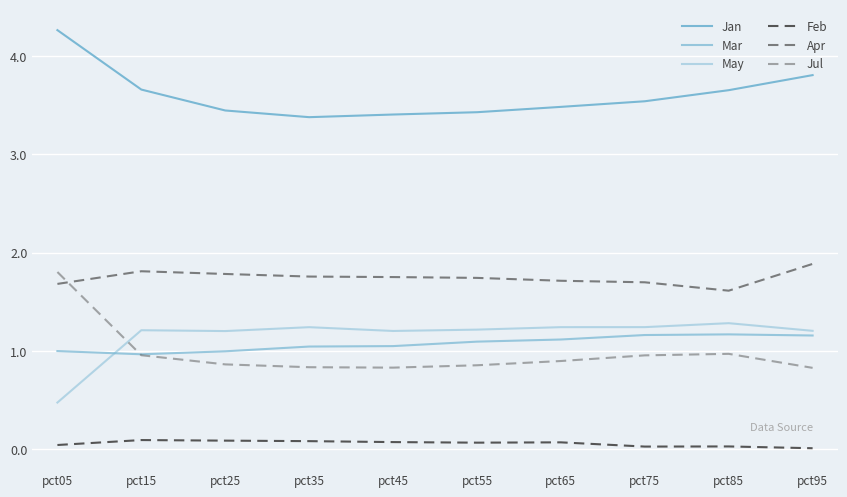

Is this an area chart (filled region under the line)?

No